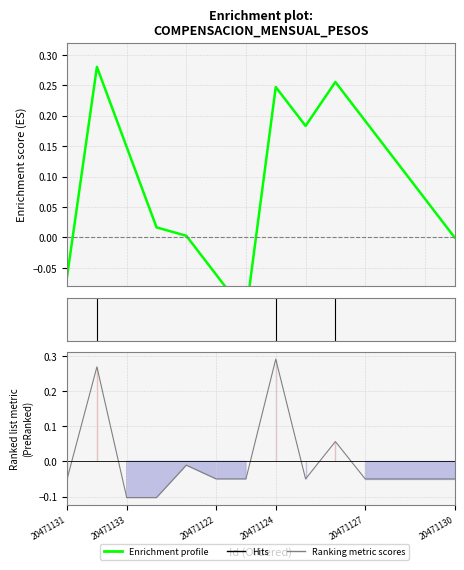

True or false: the data shows -0.0 at 20471129.

True